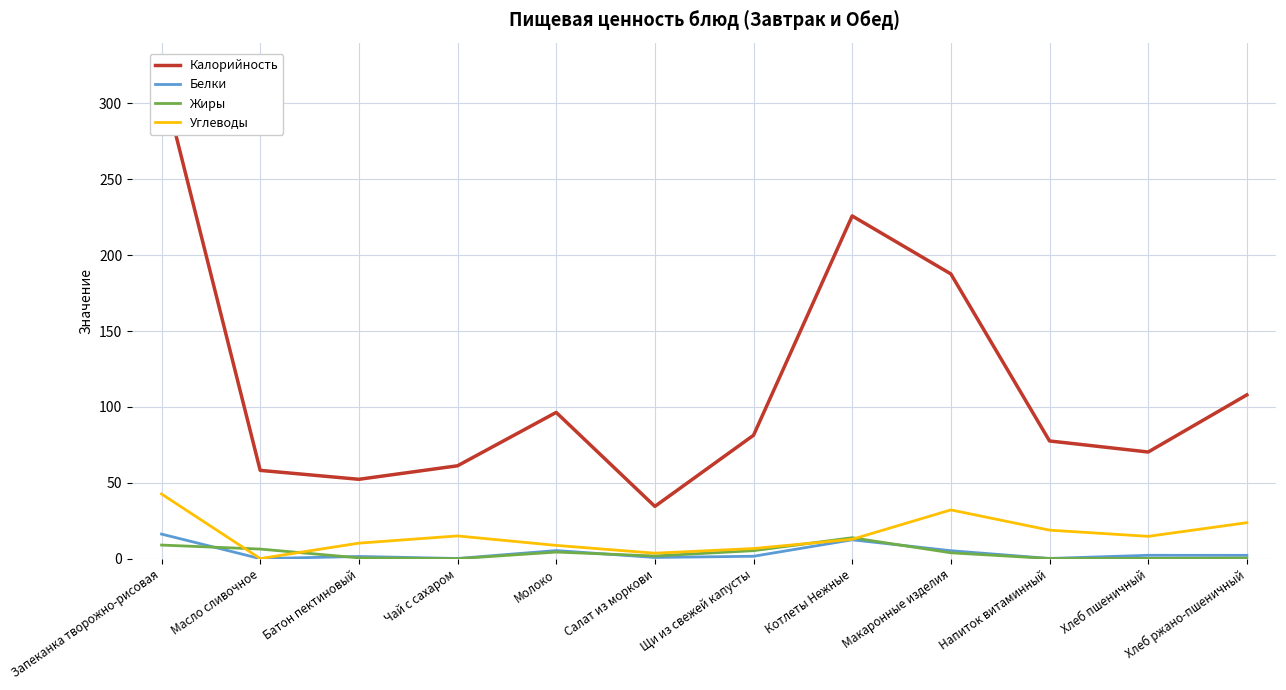

Which has a higher value, Хлеб пшеничный or Чай с сахаром?

Хлеб пшеничный